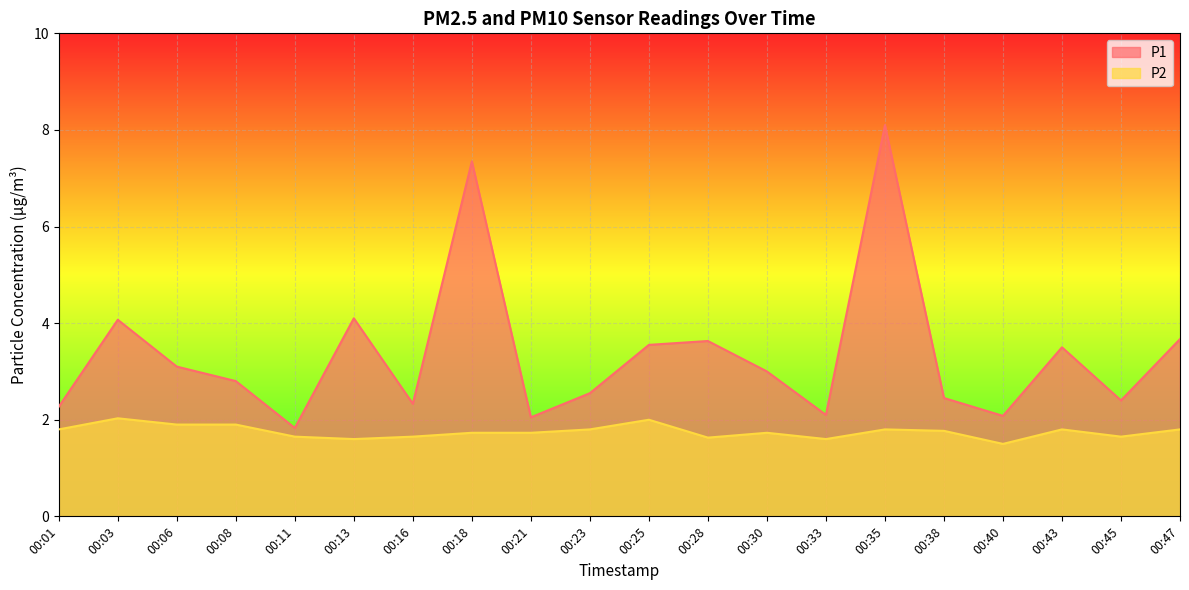

At which category is the sum across all series the highest?

00:35